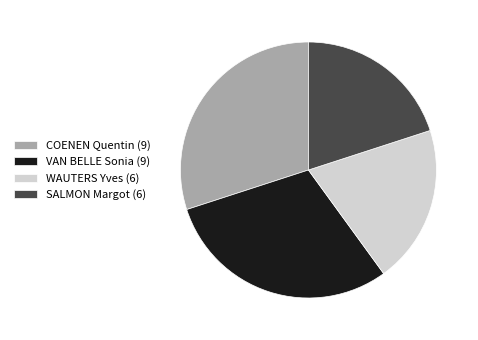

Approximately how many times larger is the value at WAUTERS Yves (6) compared to VAN BELLE Sonia (9)?

0.7